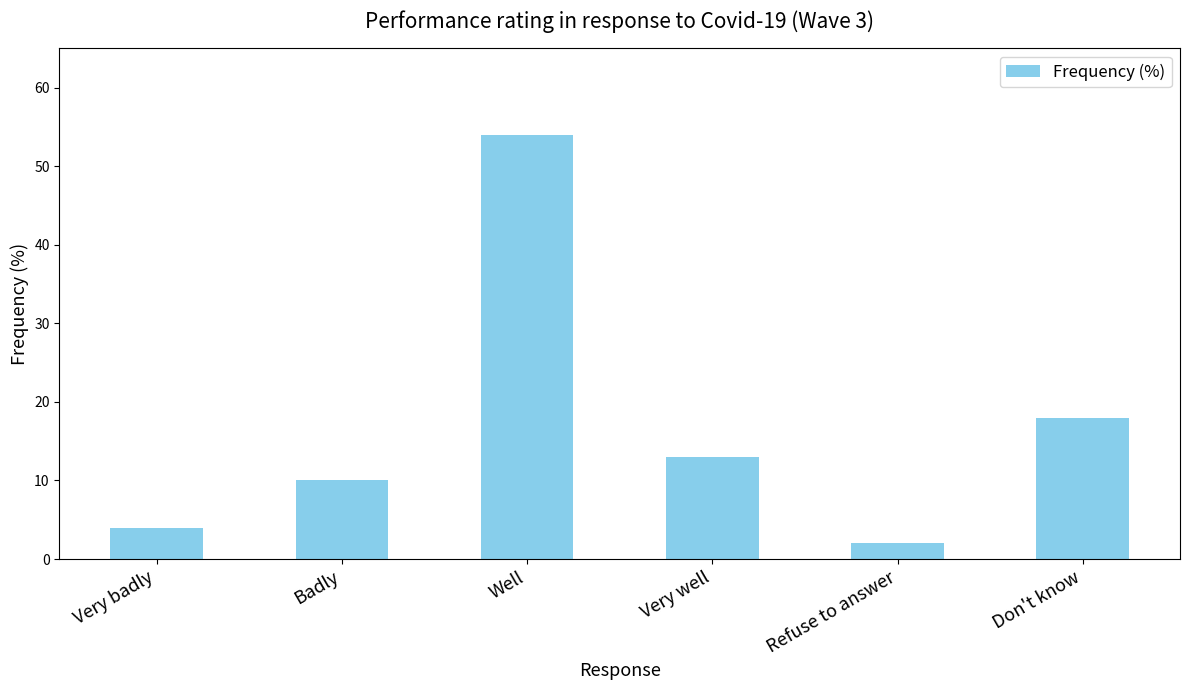

Which label corresponds to the smallest value in the chart?

Refuse to answer